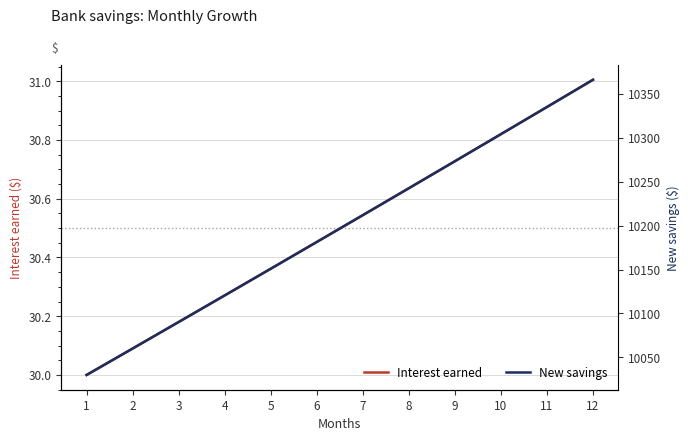

At which label does New savings first exceed 10211?

7